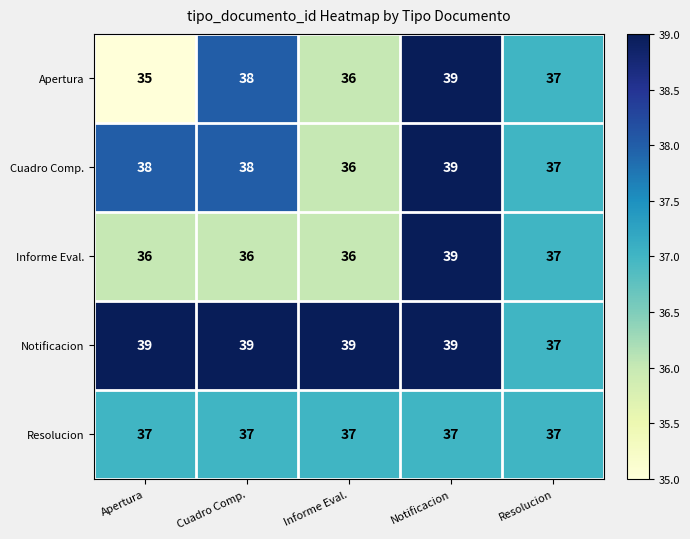

The Cuadro Comp. series shows 9 at Apertura. True or false?

False